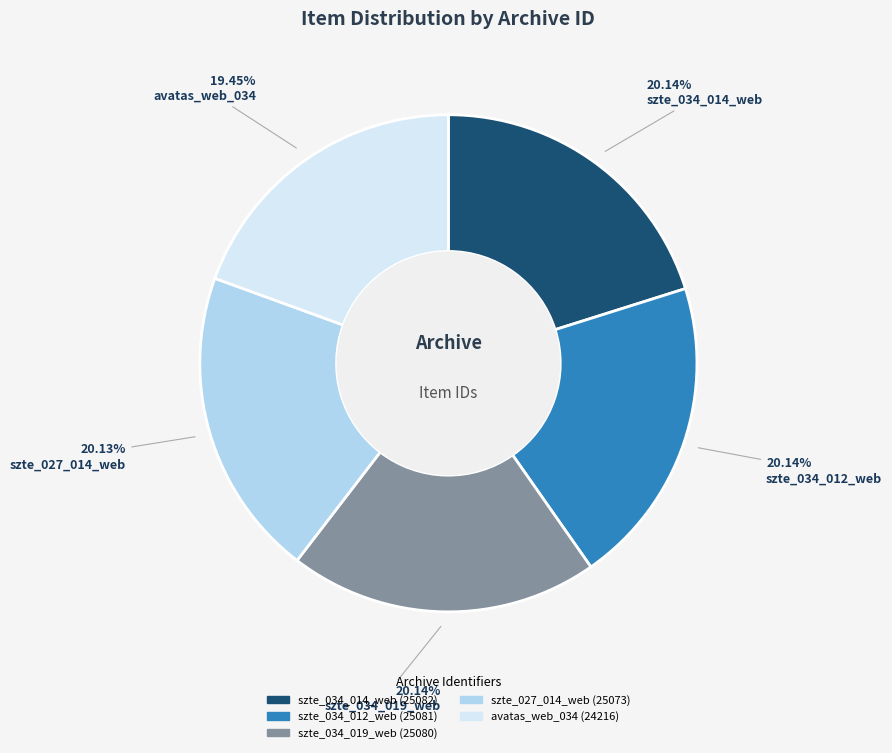

To the nearest percent, what is the combined percentage of szte_034_012_web and avatas_web_034?

40%